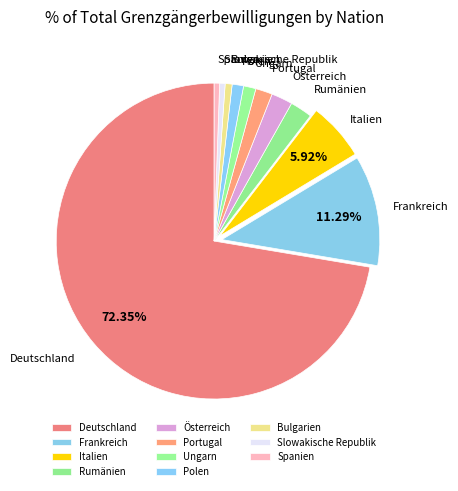

How many segments does this pie chart have?

11